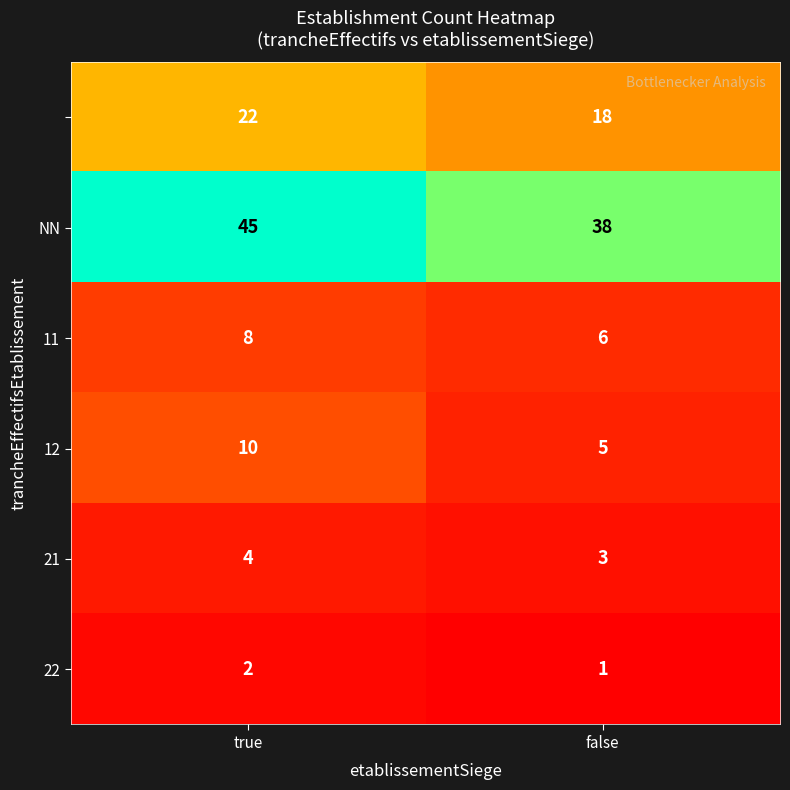

Which label corresponds to the smallest value in the chart?

false